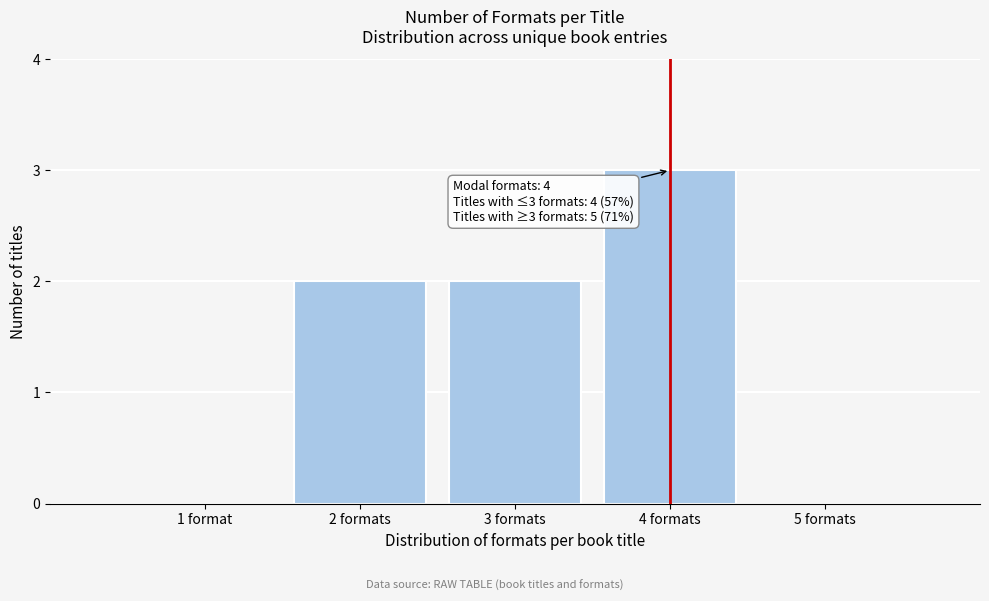

Reading left to right, transcribe all the data shown in this chart.

1 format=0	2 formats=2	3 formats=2	4 formats=3	5 formats=0